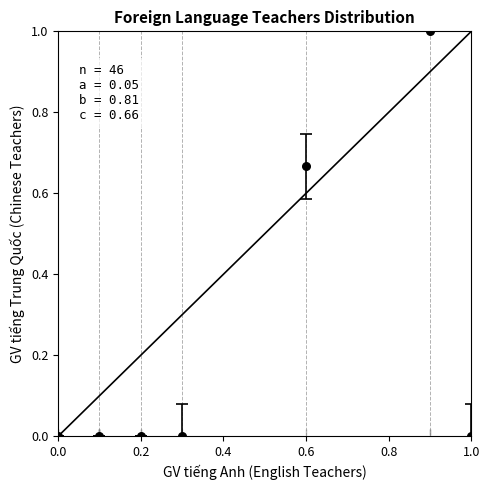

What is the range of Y values (max minus min)?

1.0